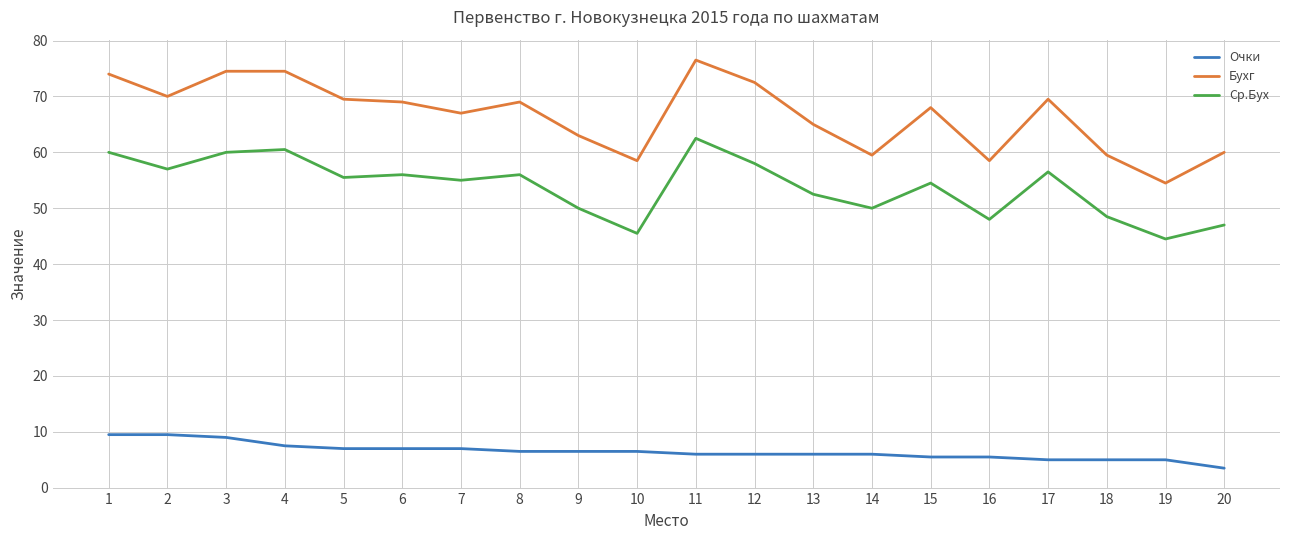

What is the difference between the second highest and second lowest values in the Очки series?

4.5